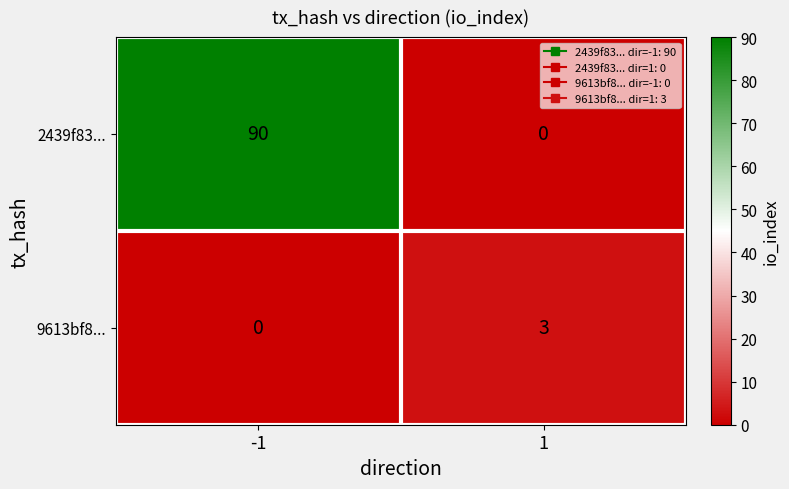

Reading right to left, extract all data points from this chart.

2439f83...: 1=0	-1=90
9613bf8...: 1=3	-1=0